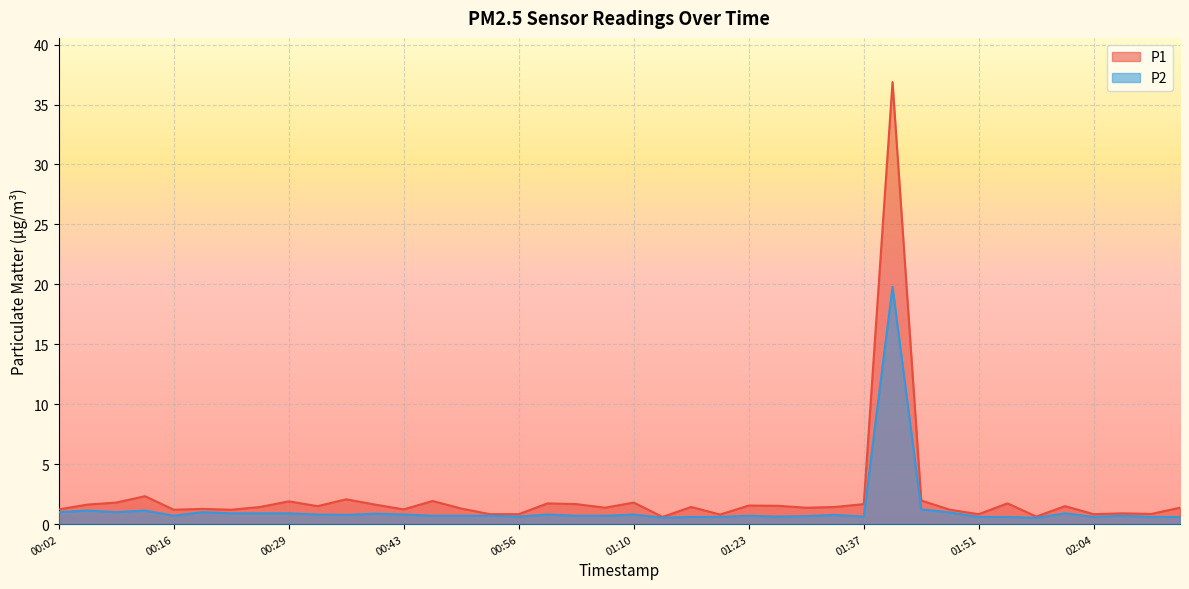

What is the lowest value of the P2 series?

0.5